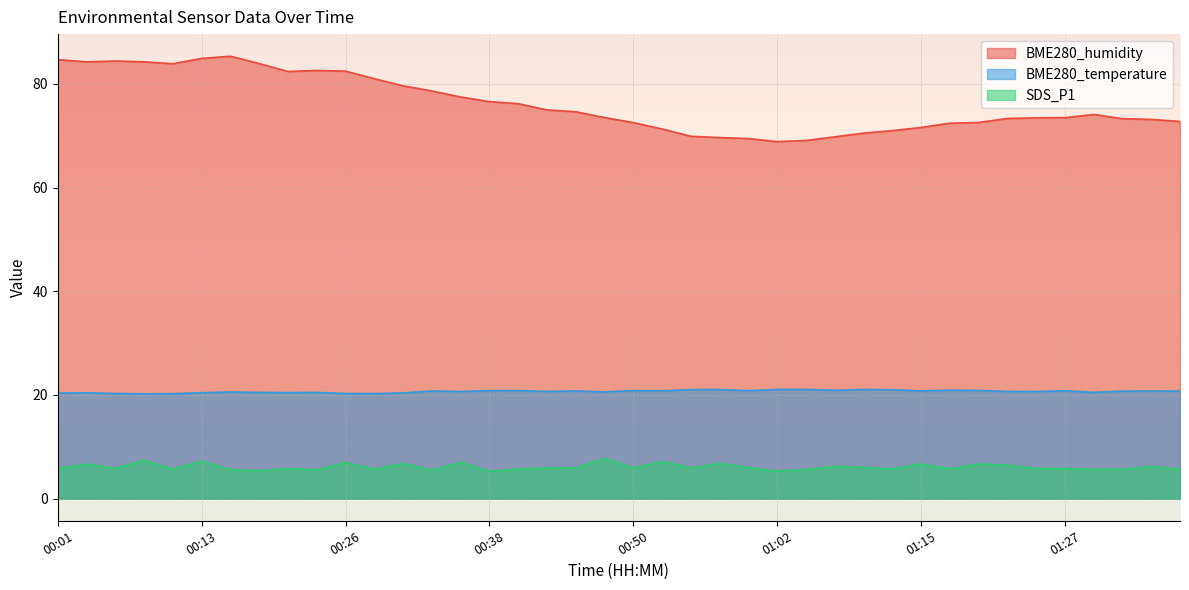

How many lines are shown in the chart?

3